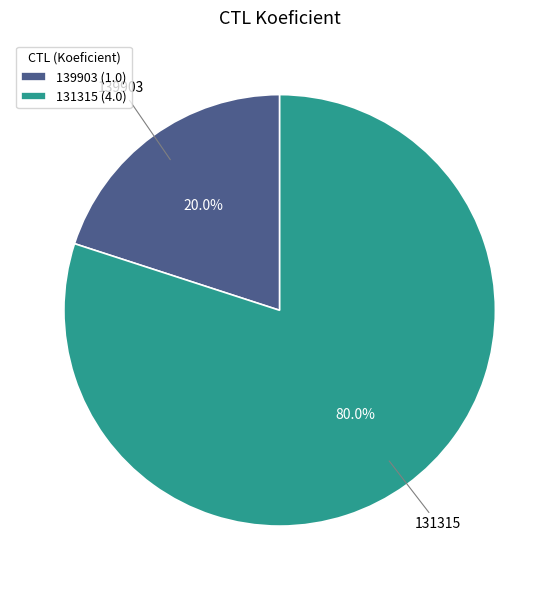

What is the ratio of the value at 131315 to the value at 139903?

4.0